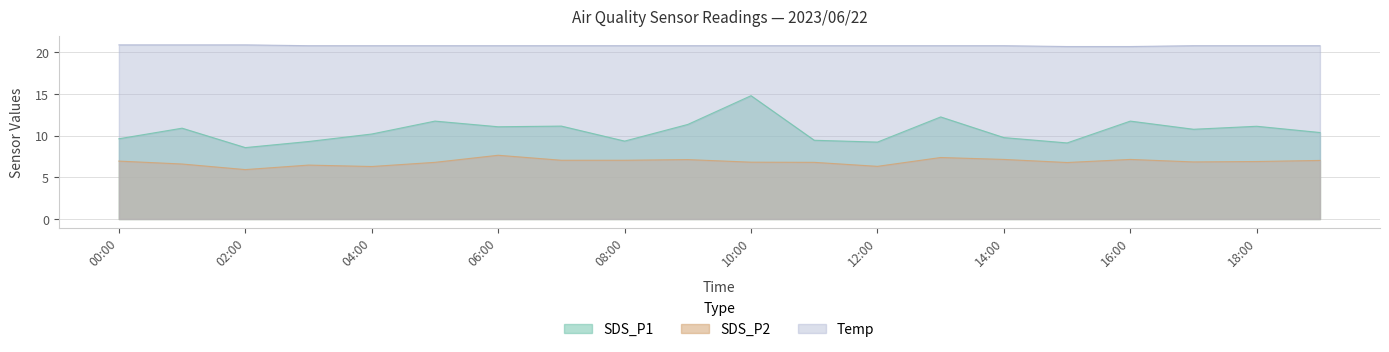

What is the sum of all Temp values?

416.1